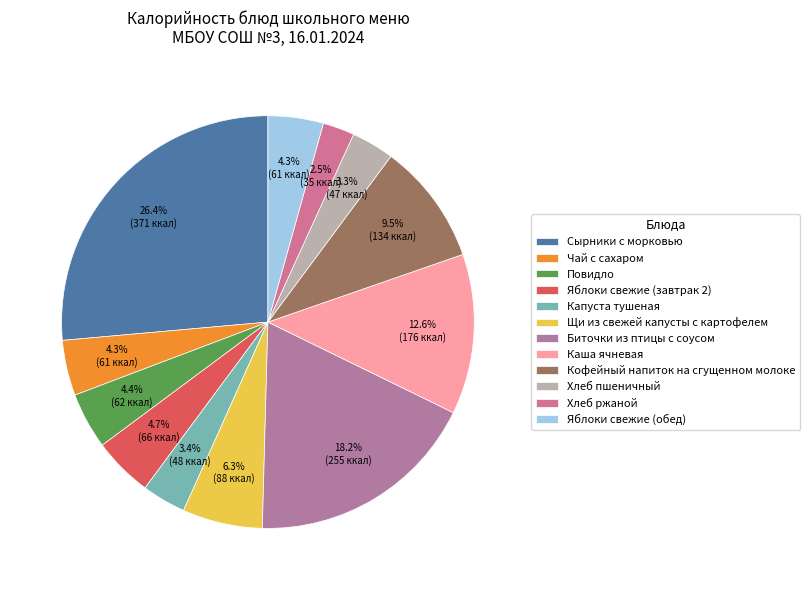

What percentage do Кофейный напиток на сгущенном молоке and Повидло together represent?

13.9%